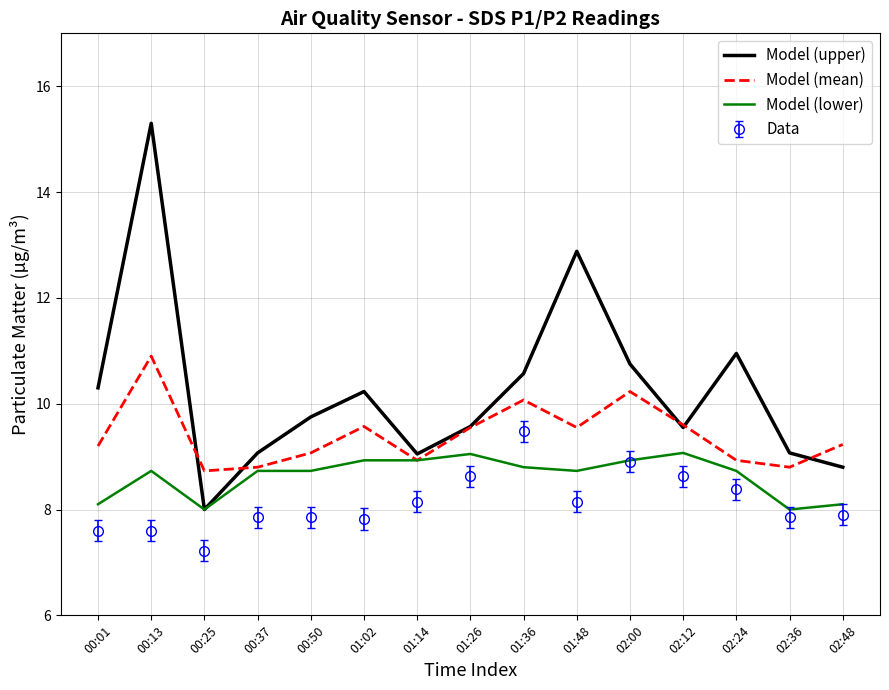

What position from the right is 01:36?

7